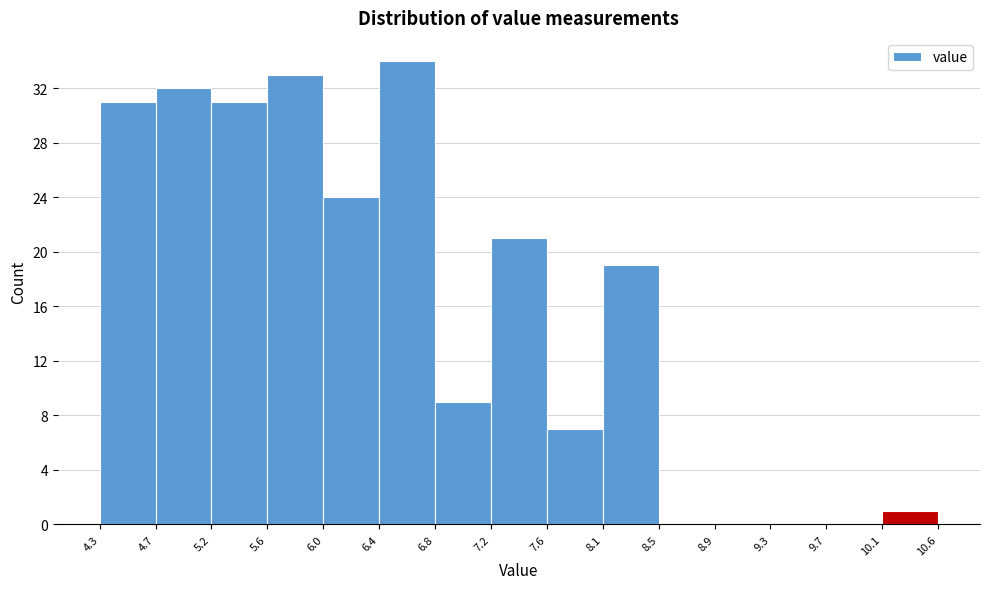

How tall is the bar that spans 6.4 to 6.8 on the x-axis? The values are not printed on the chart, so give them approximately, as read against the axis.

34